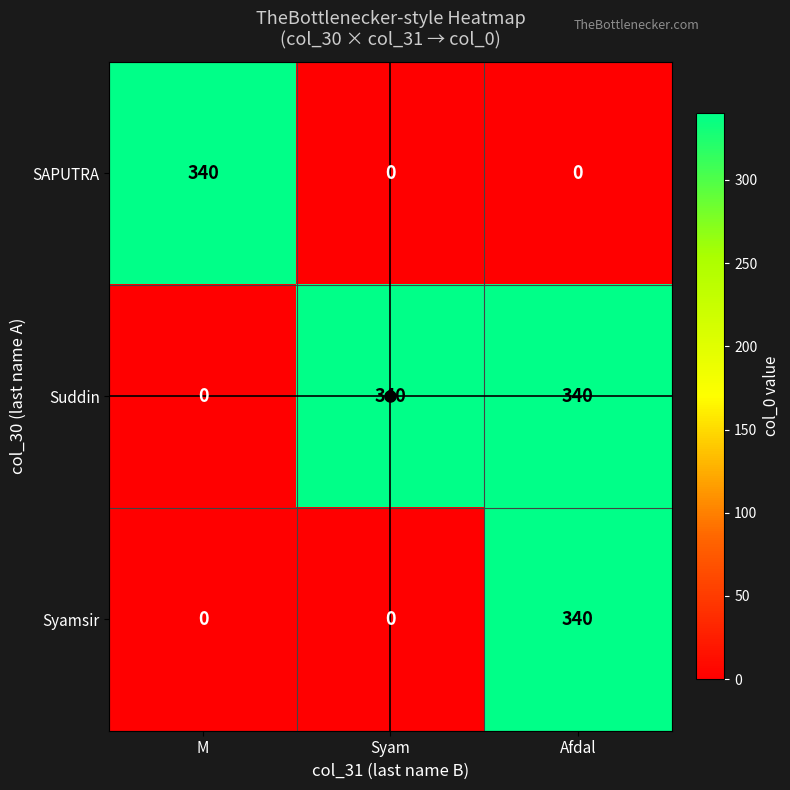

What is the maximum value shown in the chart?

340